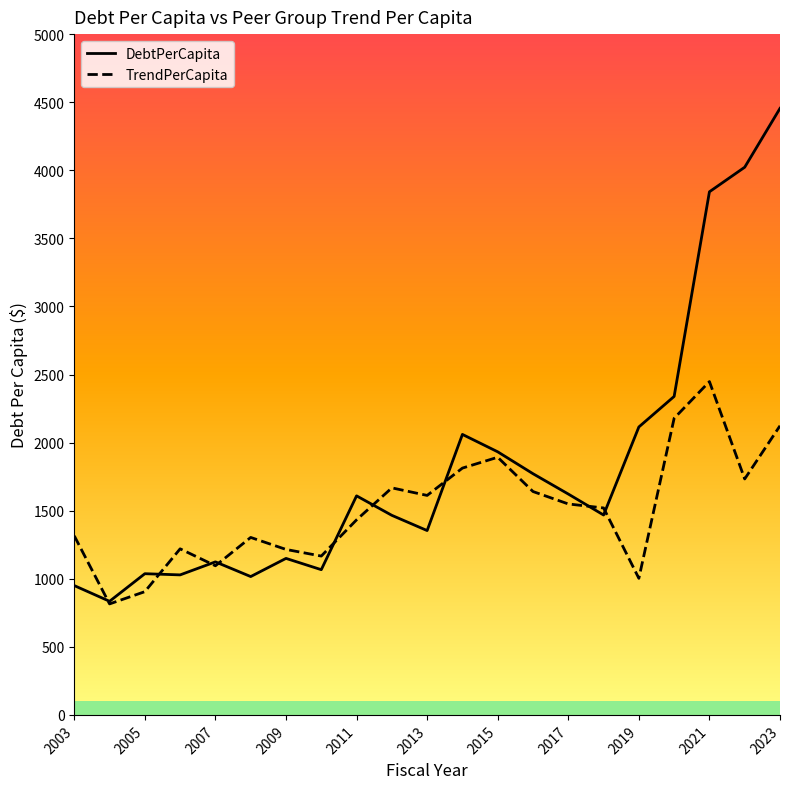

What is the spread (max minus min) of values at 2015?

40.1